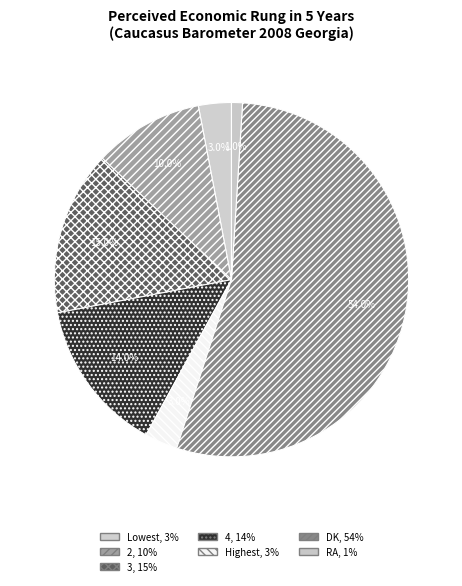

True or false: Lowest accounts for 17% of the total.

False